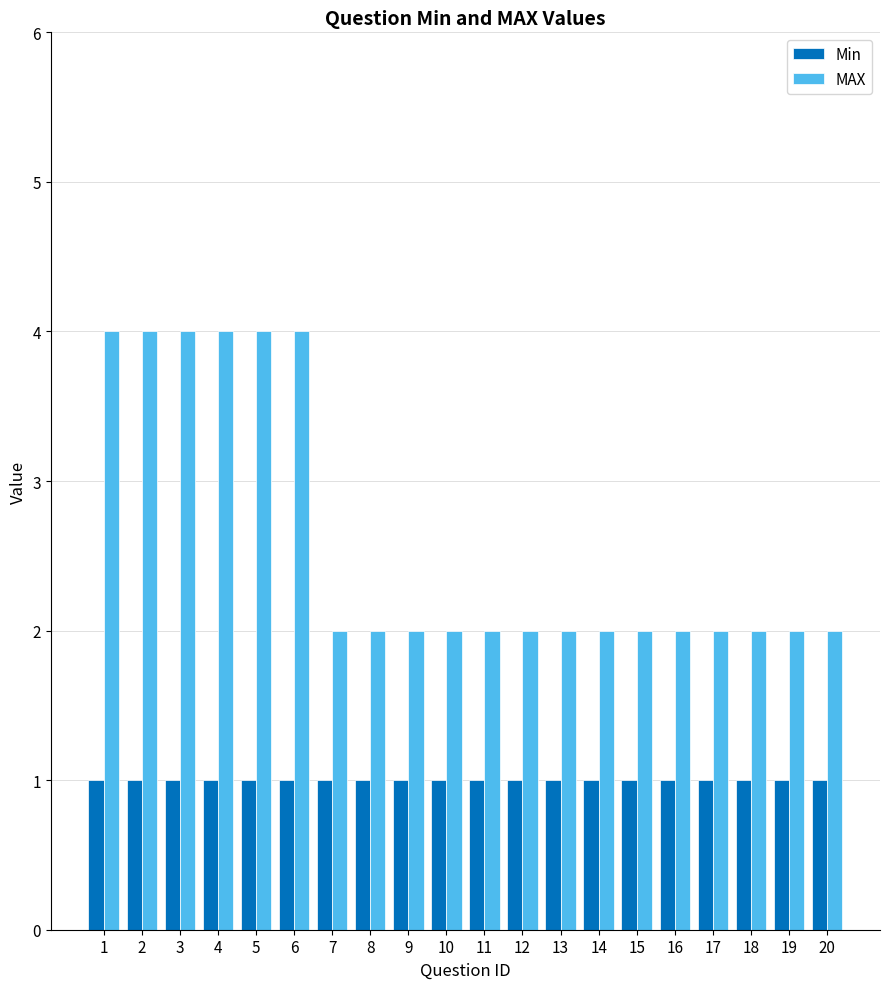

What is the spread (max minus min) of values at 4?

3